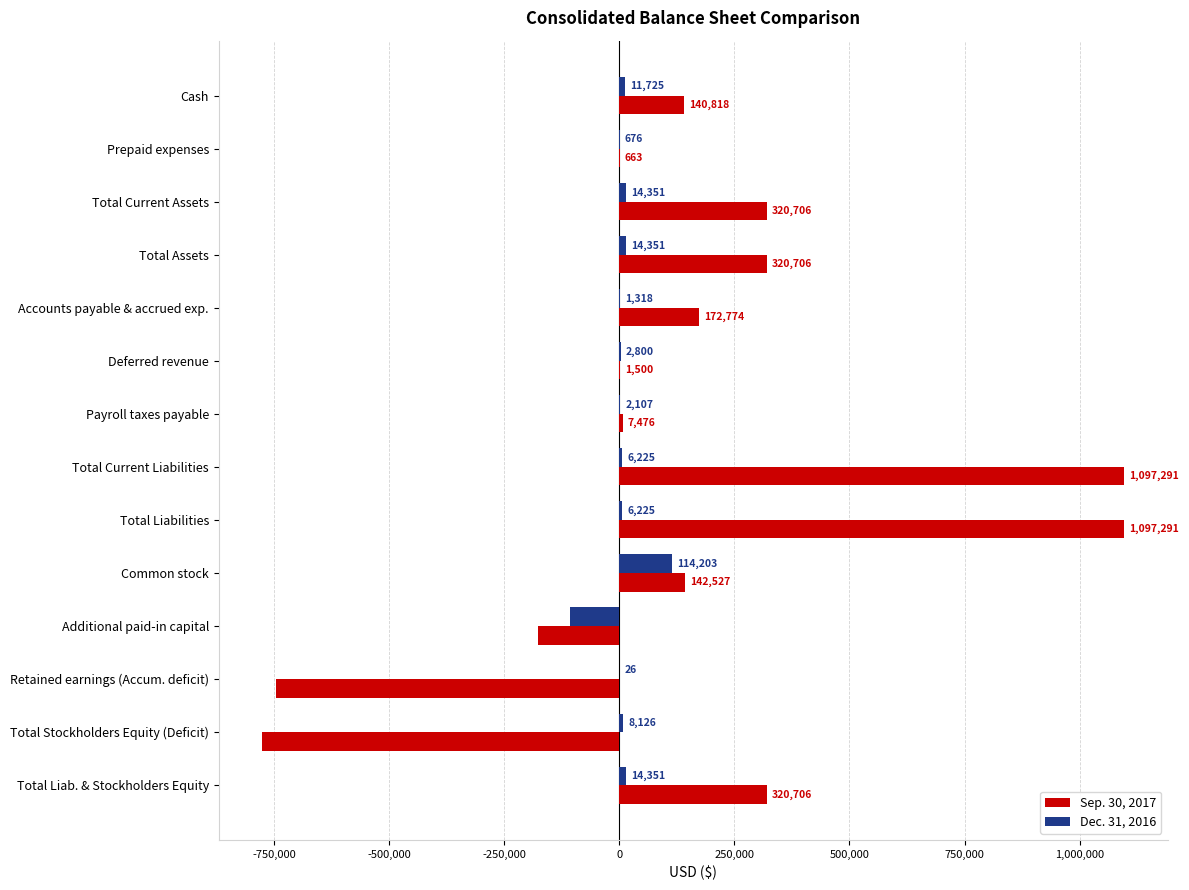

Where is Dec. 31, 2016 nearest to the value 4050?

Deferred revenue